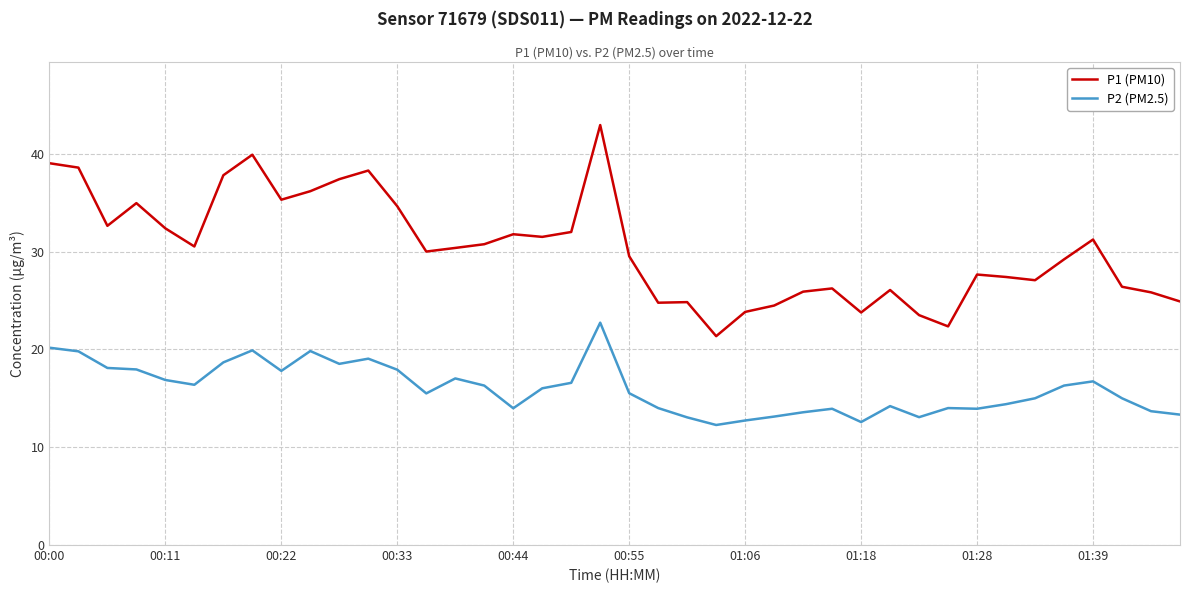

List the series in order of their overall mean, highest first.

P1 (PM10), P2 (PM2.5)